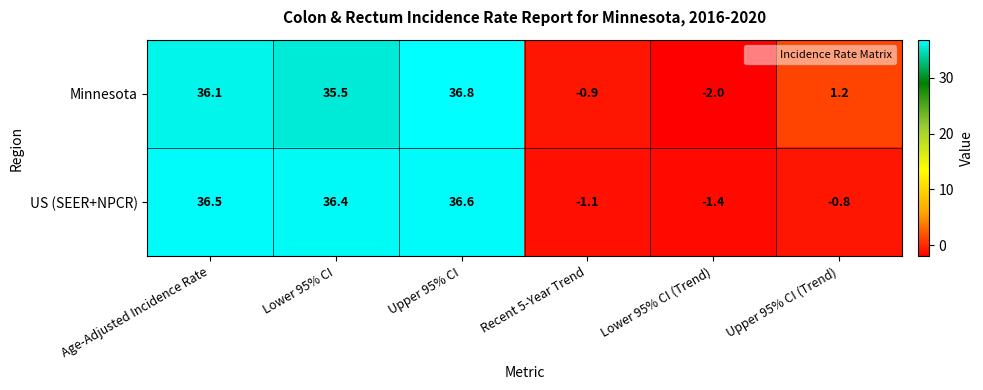

Reading left to right, list all the values displayed in this chart.

Minnesota: Age-Adjusted Incidence Rate=36.1	Lower 95% CI=35.5	Upper 95% CI=36.8	Recent 5-Year Trend=-0.9	Lower 95% CI (Trend)=-2.0	Upper 95% CI (Trend)=1.2
US (SEER+NPCR): Age-Adjusted Incidence Rate=36.5	Lower 95% CI=36.4	Upper 95% CI=36.6	Recent 5-Year Trend=-1.1	Lower 95% CI (Trend)=-1.4	Upper 95% CI (Trend)=-0.8